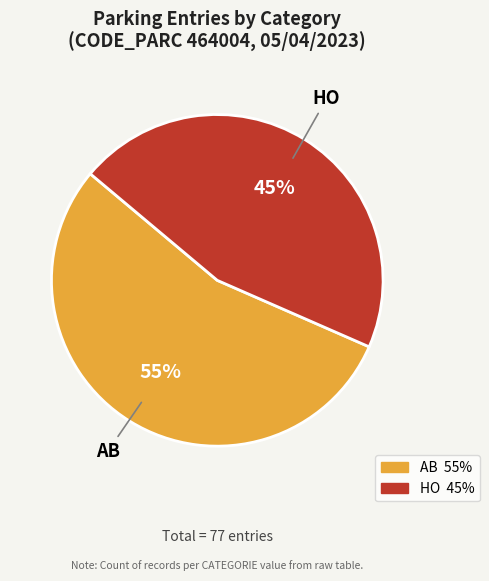

To the nearest percent, what portion does HO represent?

45%